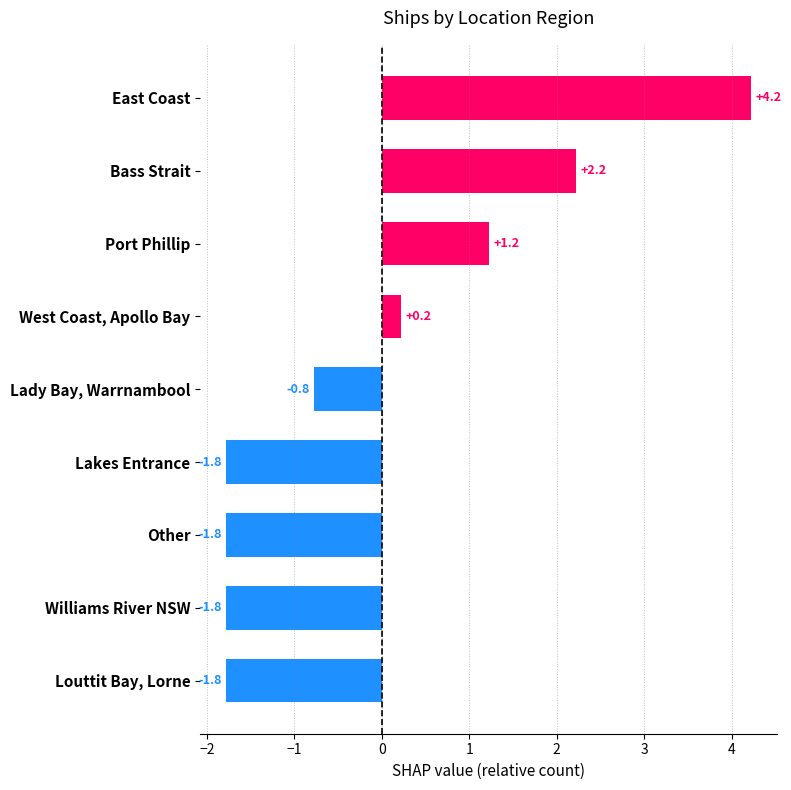

What is the greatest value displayed?

4.2